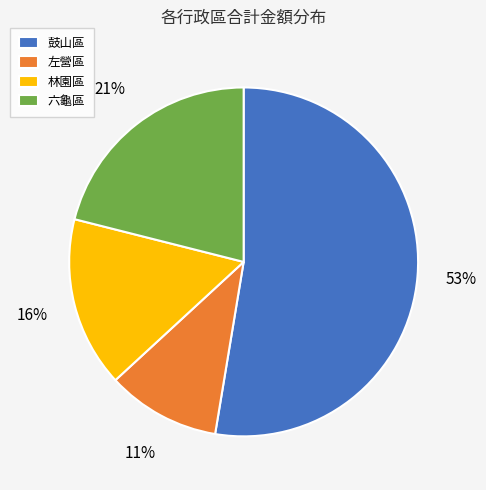

Rank the categories by value from highest to lowest.

鼓山區, 六龜區, 林園區, 左營區